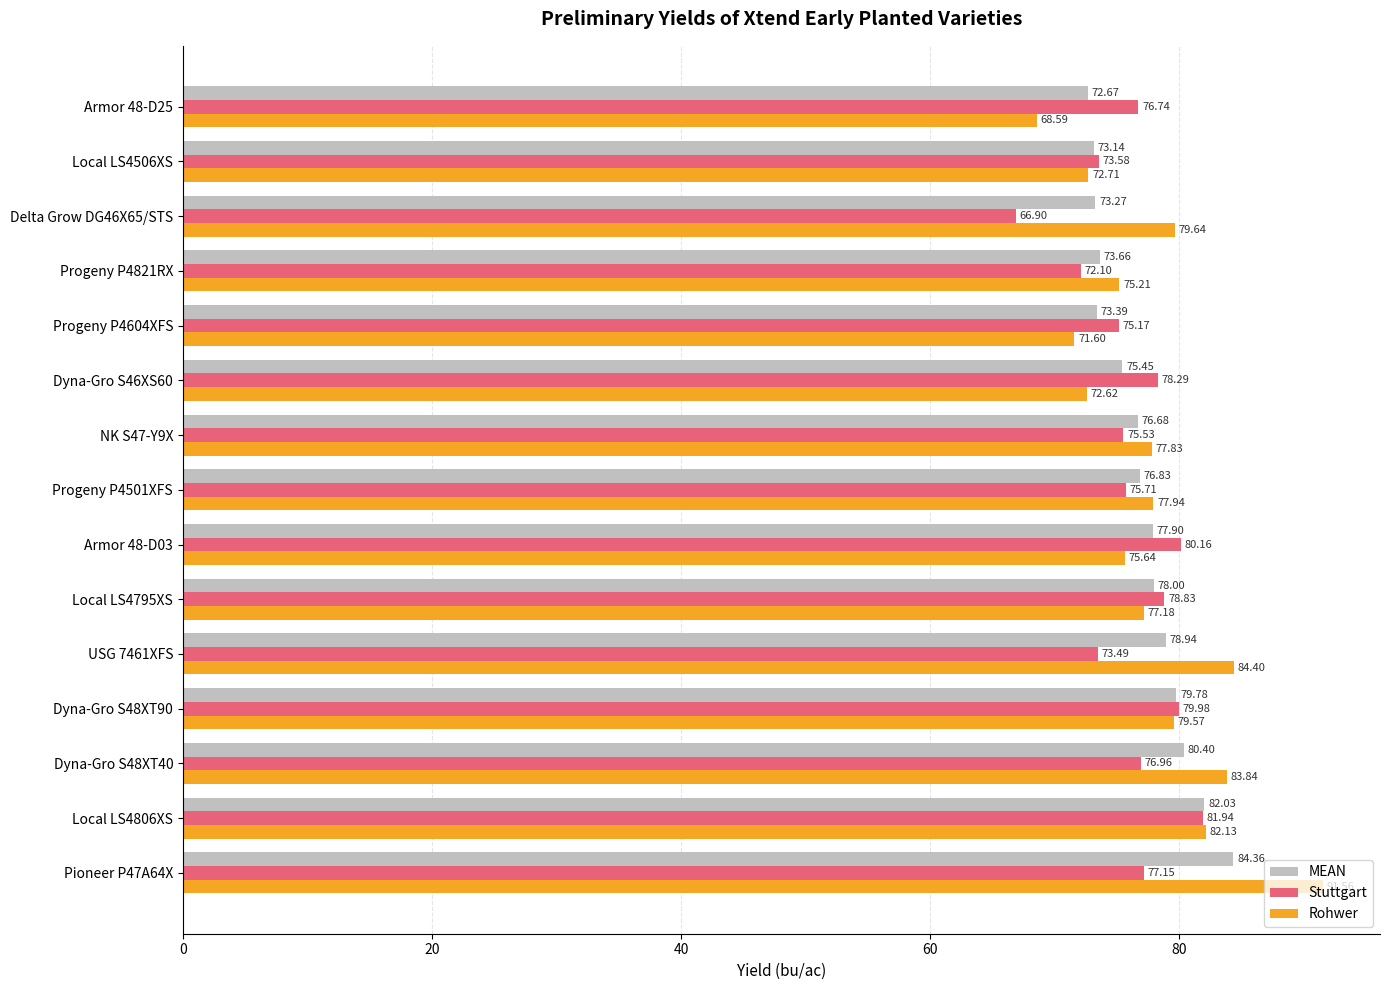

What is the difference between the maximum and second lowest values in the MEAN series?

11.2